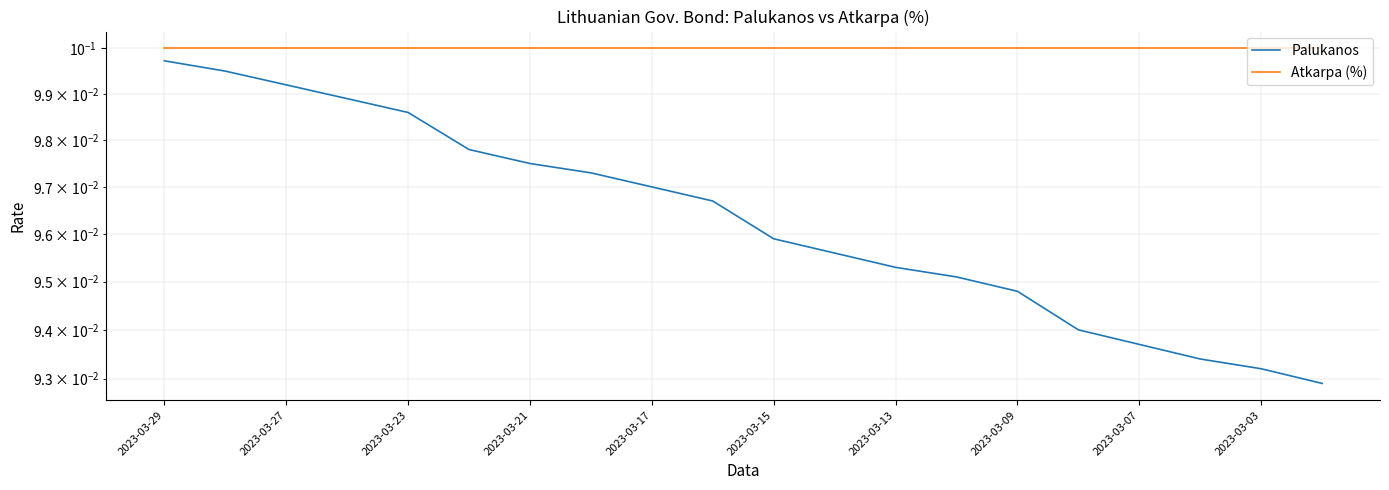

Is this an area chart (filled region under the line)?

No